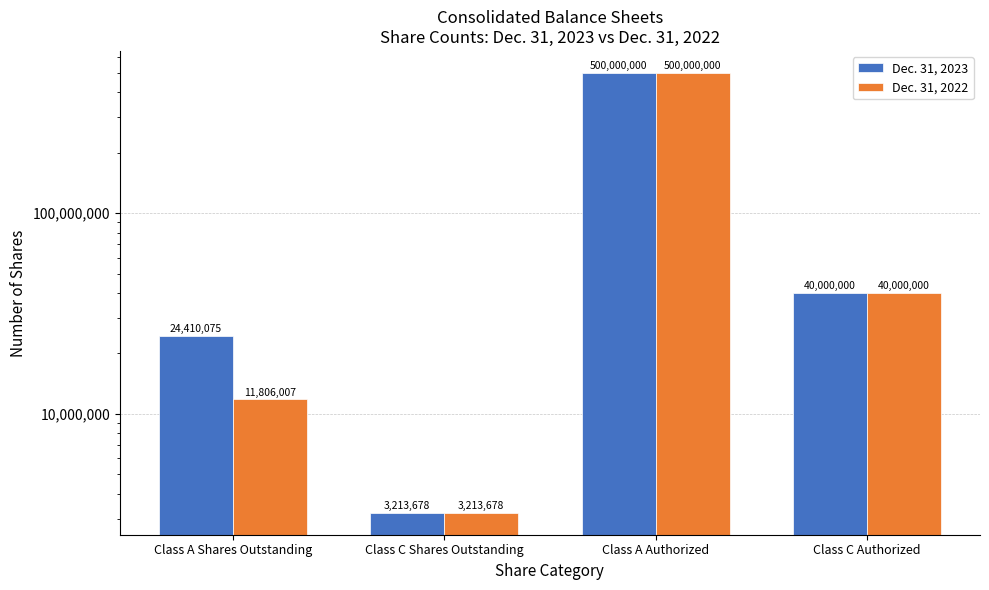

Which series has the largest total across all categories?

Dec. 31, 2023